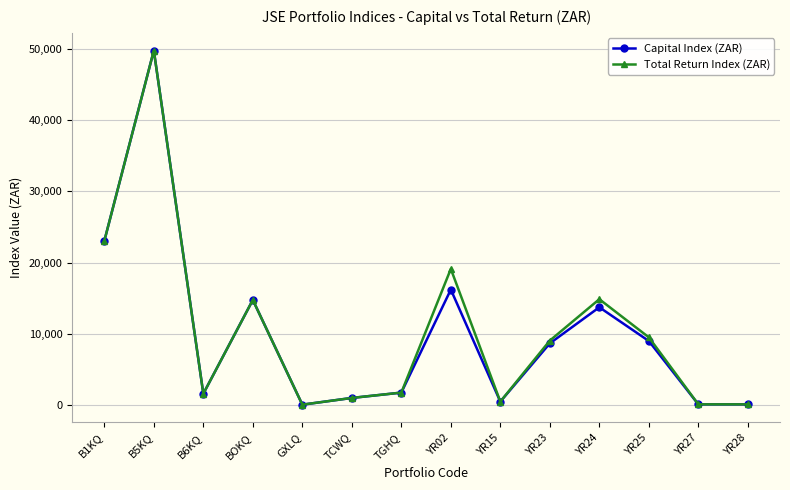

Does the chart have visible grid lines?

Yes